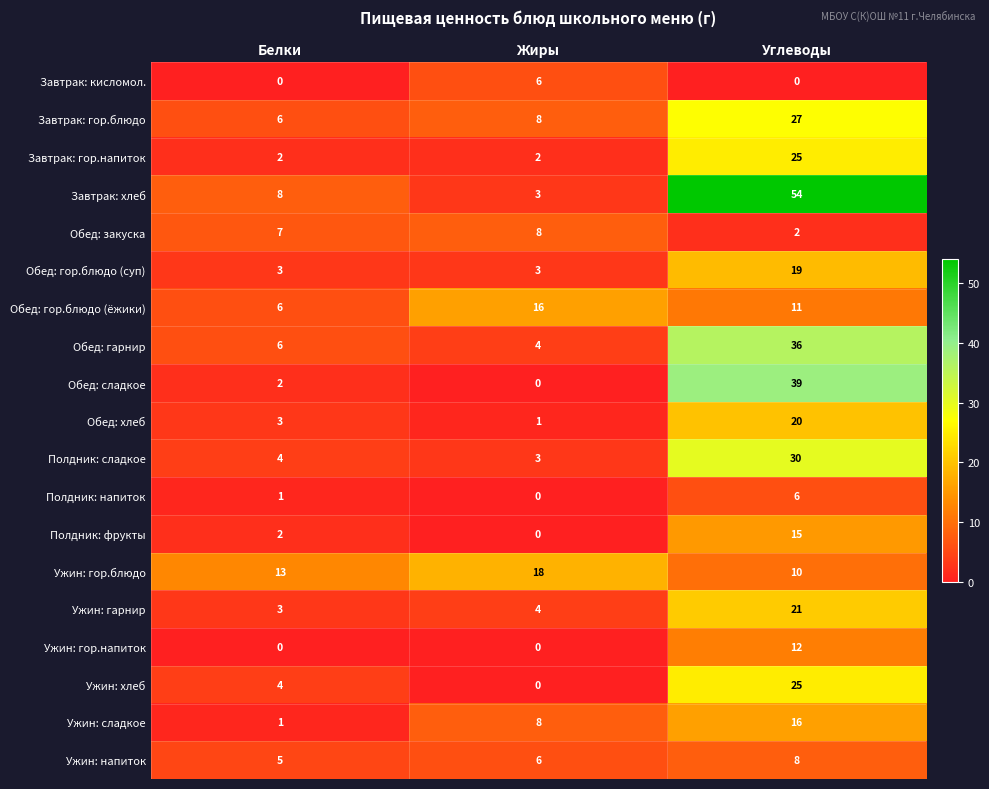

Count the Ужин: сладкое values in the range 1 to 16.

3